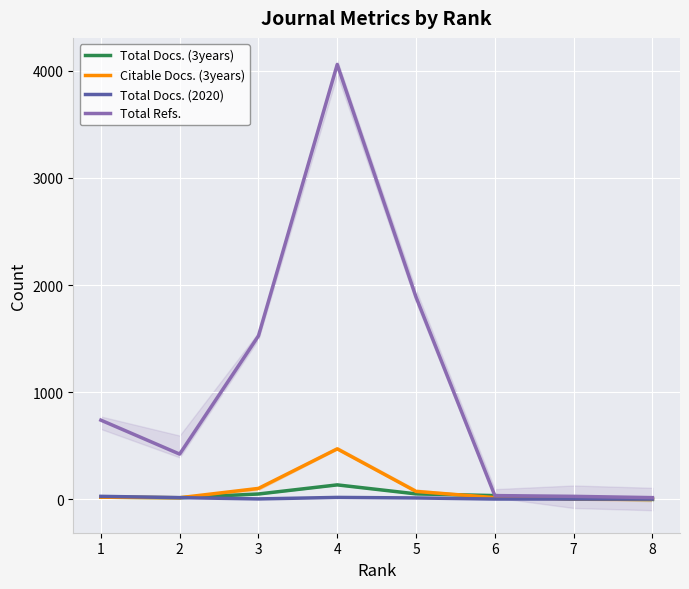

Which series has the largest total across all categories?

Total Refs.